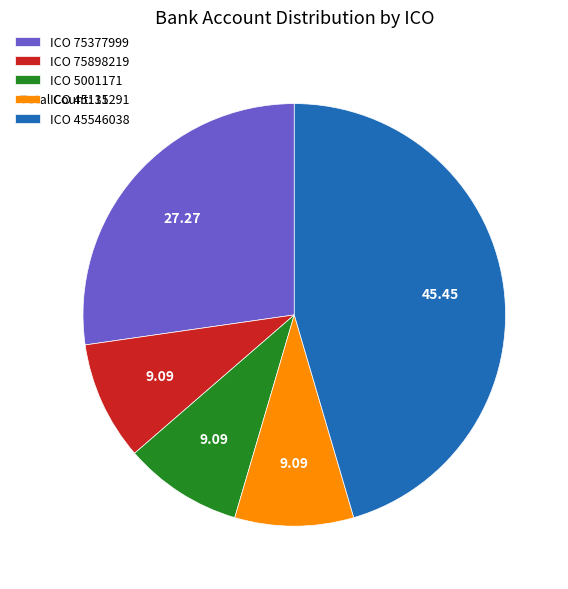

What is the ratio of the value at ICO 45546038 to the value at ICO 5001171?

5.0